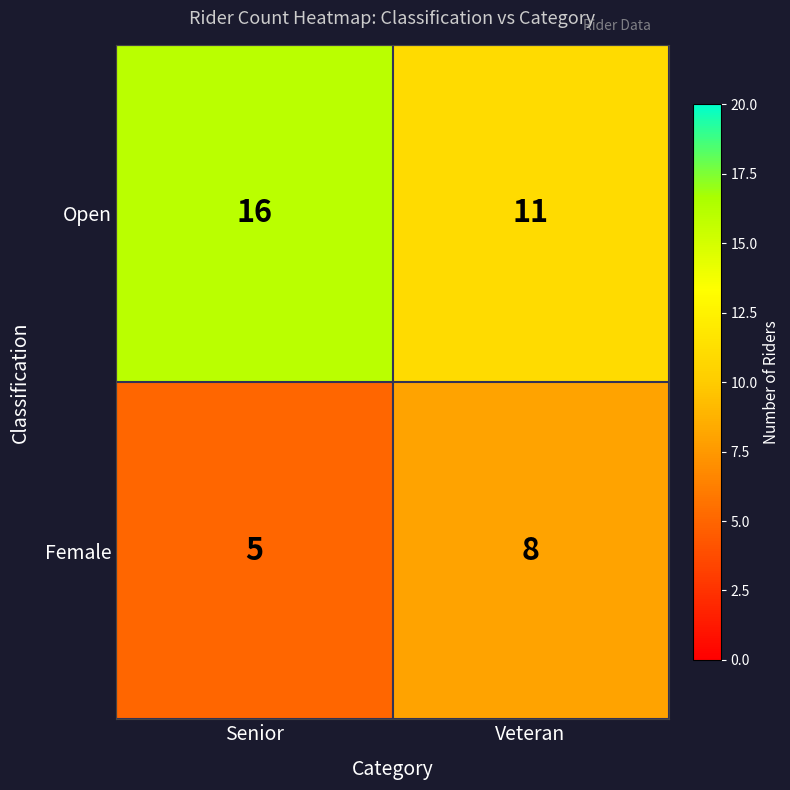

The Female series shows 5 at Senior. True or false?

True